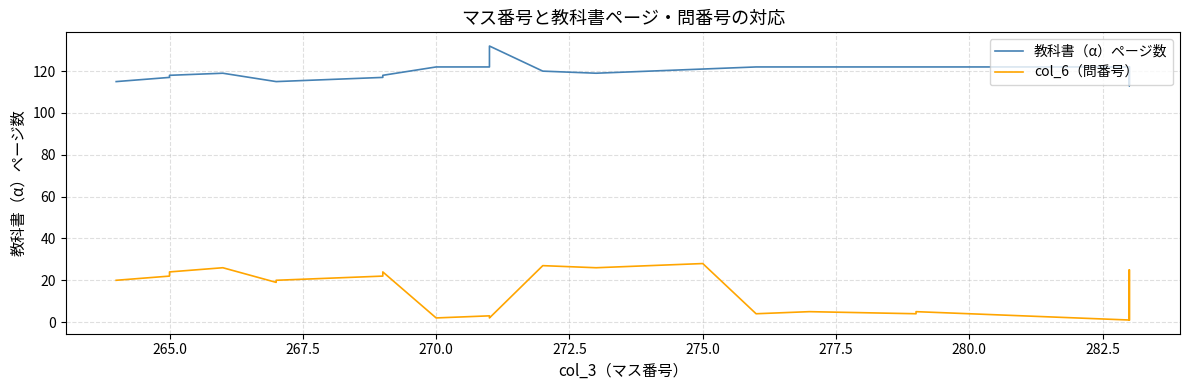

What is the difference between the second highest and second lowest values in the col_6（問番号） series?

26